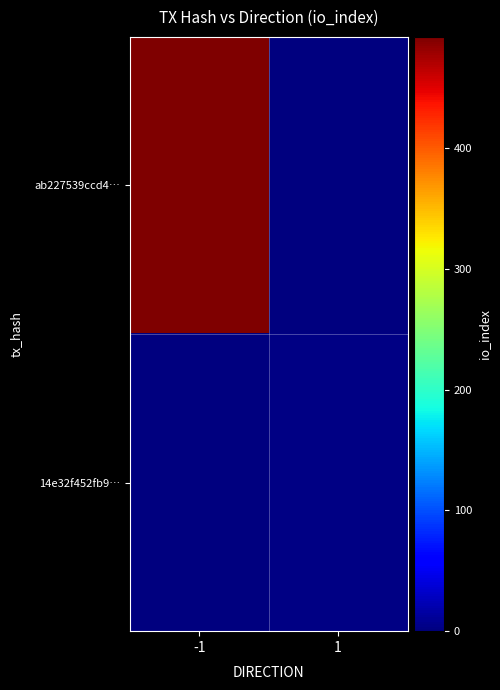

Rank the series by their maximum value, from highest to lowest.

ab227539ccd4…, 14e32f452fb9…